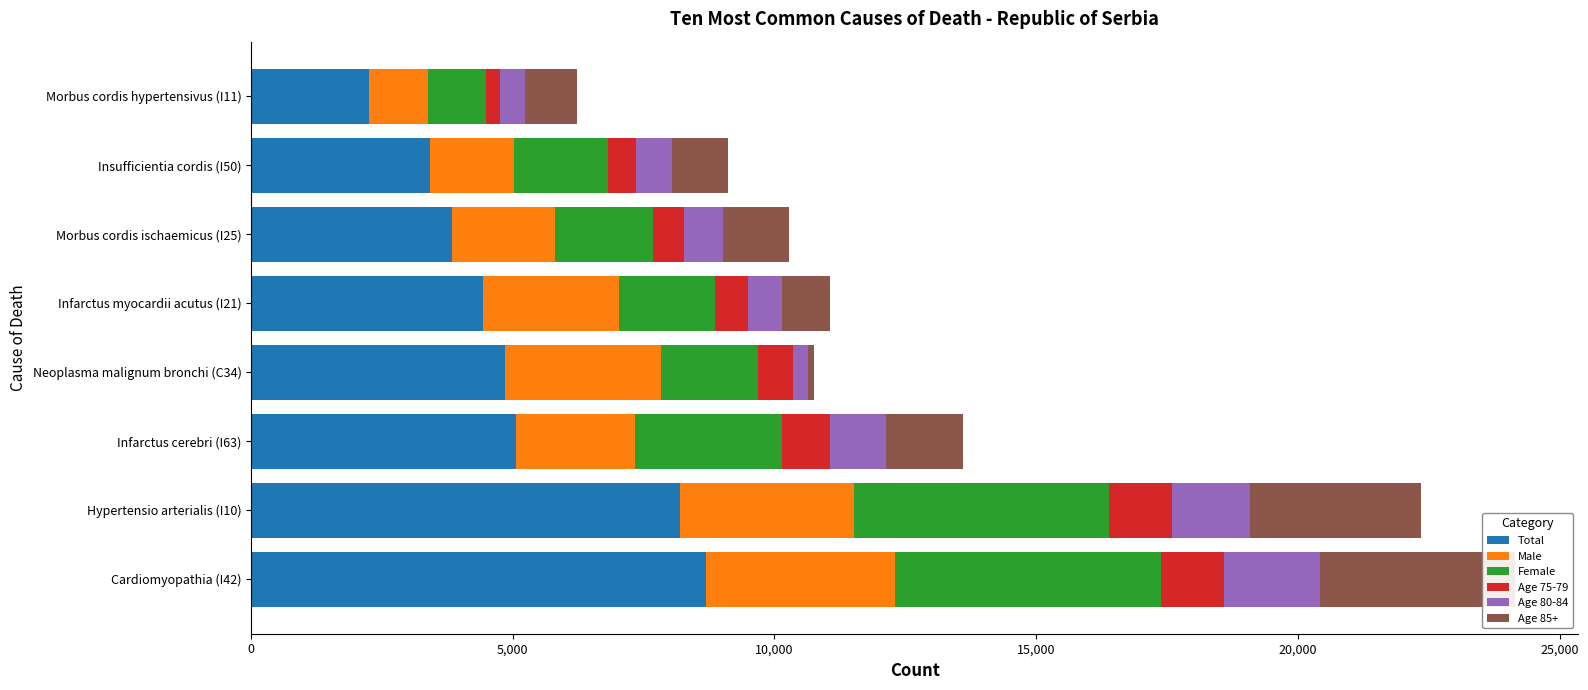

At how many categories does at least one series exceed 8441?

1